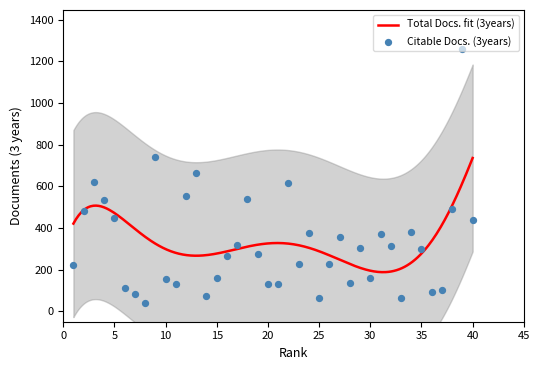

What is the change in value from 1 to 24?

+155